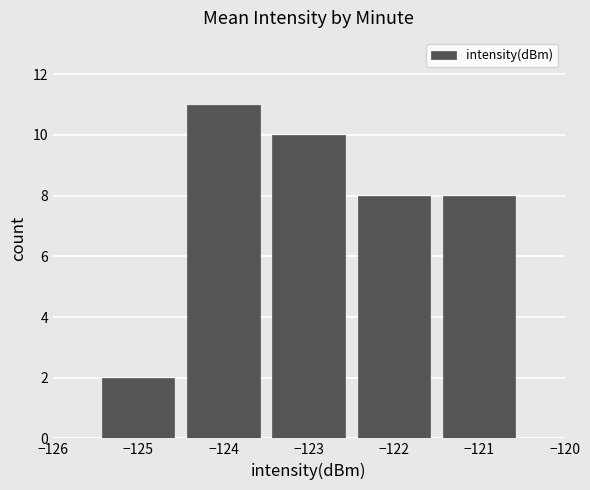

How many distinct data groups are displayed?

1